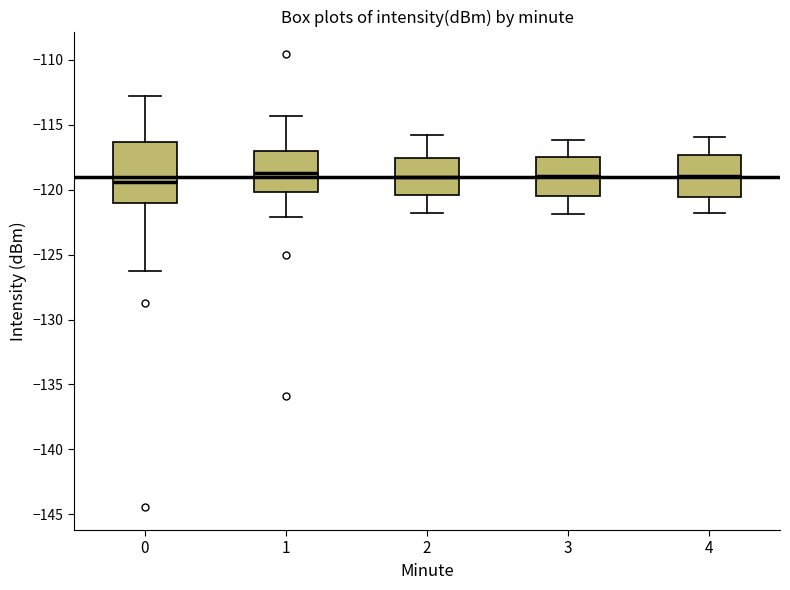

Which box is the tallest, from its lower edge to its upper edge?

0